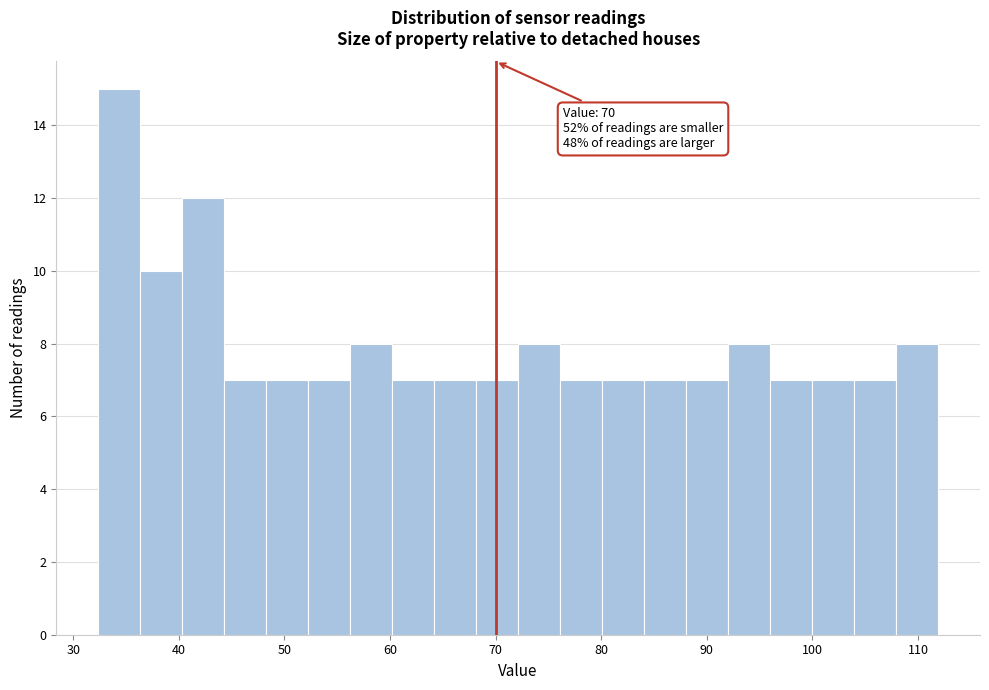

Read against the x-axis, roughly where is the centre of the tallest bar?

34